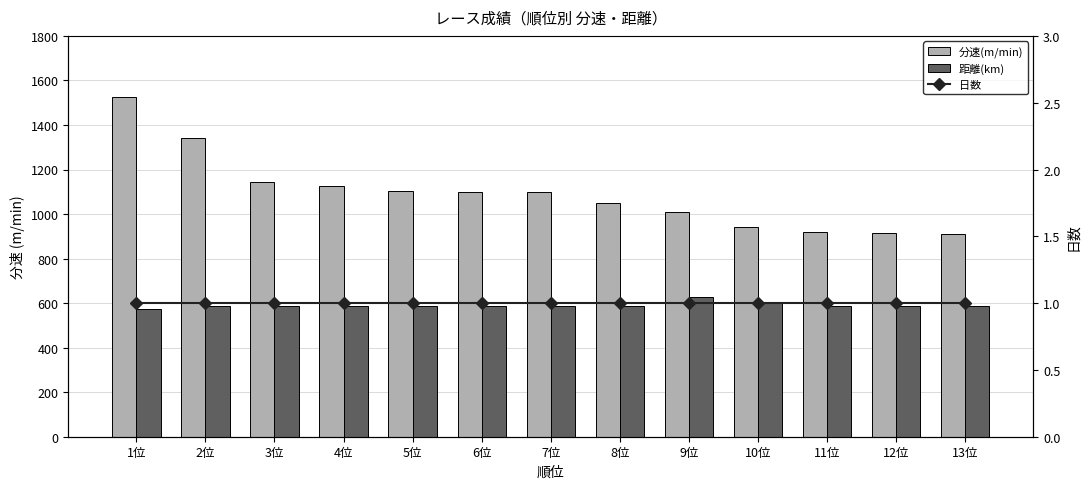

The value of 分速(m/min) at 11位 is 1315.0. True or false?

False